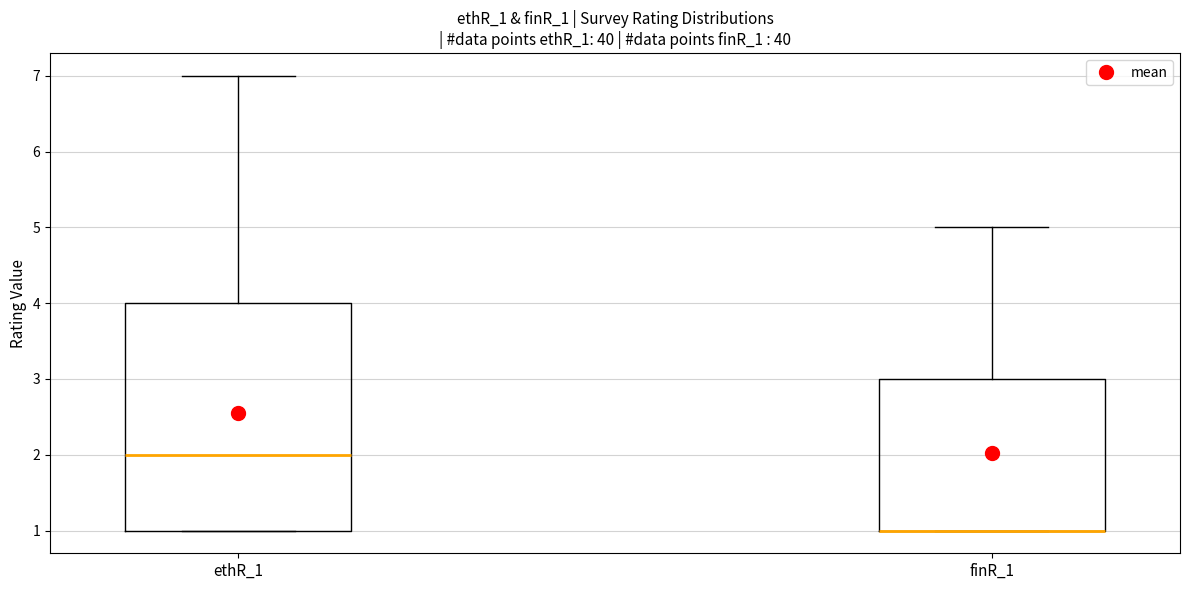

Which box is the tallest, from its lower edge to its upper edge?

ethR_1